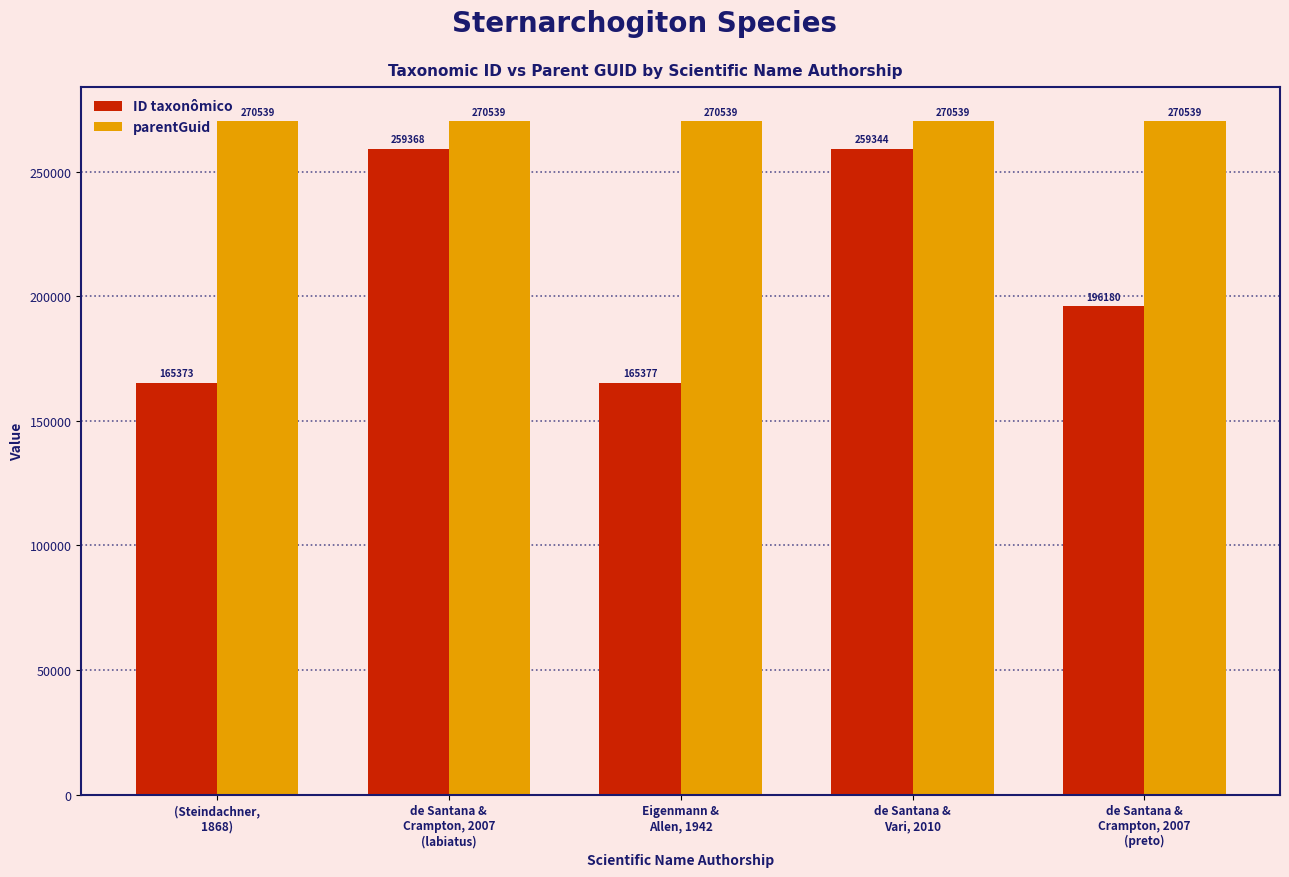

What is the label of the 5th bar from the left?

de Santana &
Crampton, 2007
(preto)